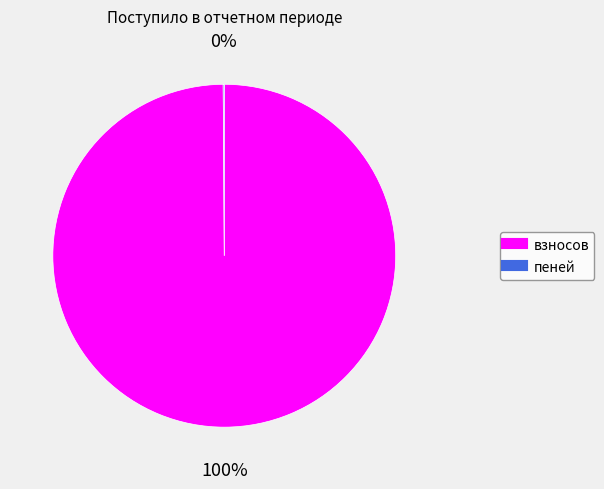

Which slice represents more than half of the pie?

взносов